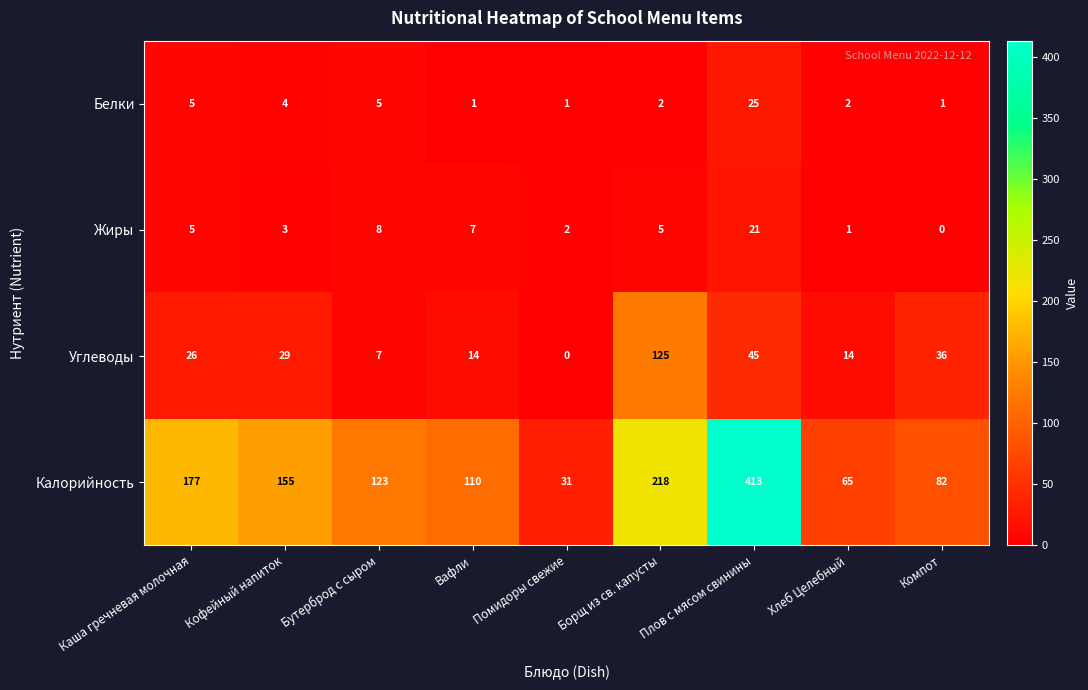

Which label corresponds to the largest value in the chart?

Плов с мясом свинины